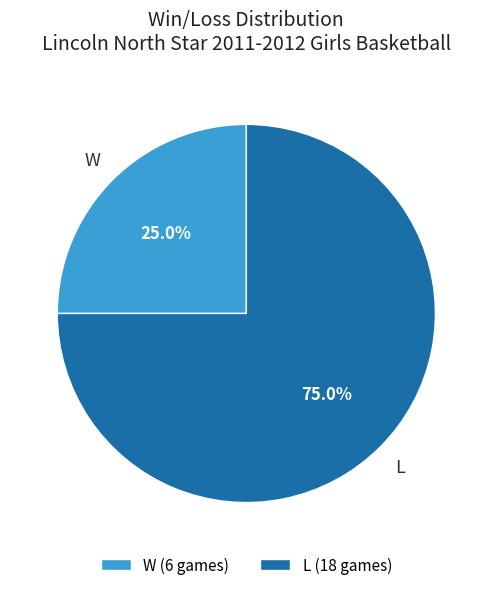

Approximately how many times larger is the value at W compared to L?

0.3